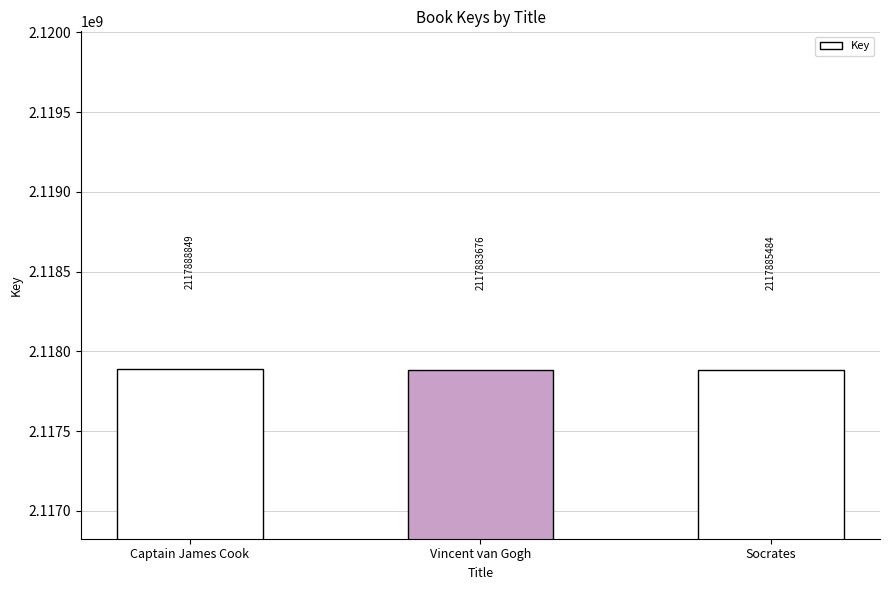

What position from the right is Vincent van Gogh?

2